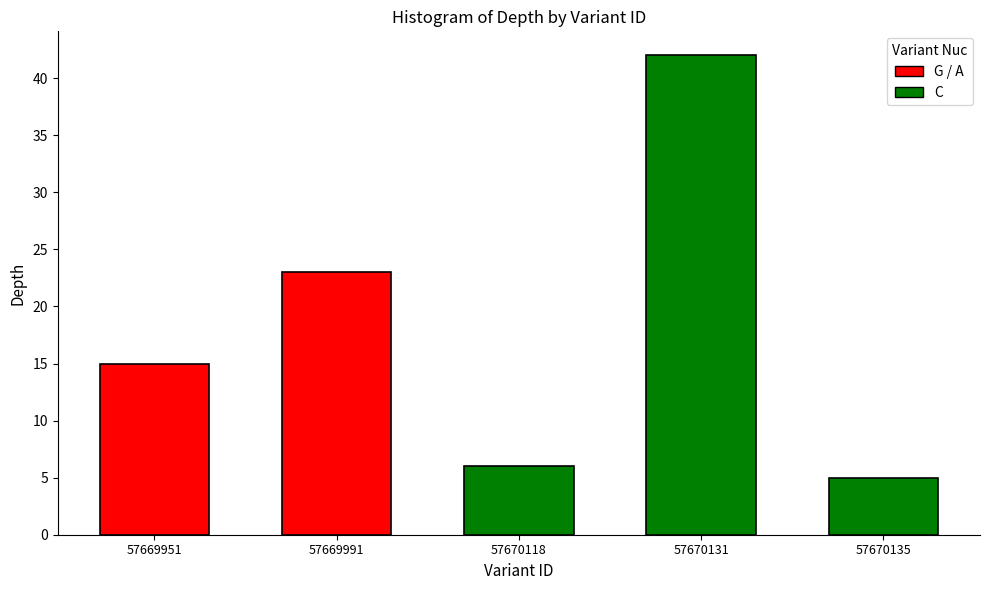

What is the maximum value shown in the chart?

42